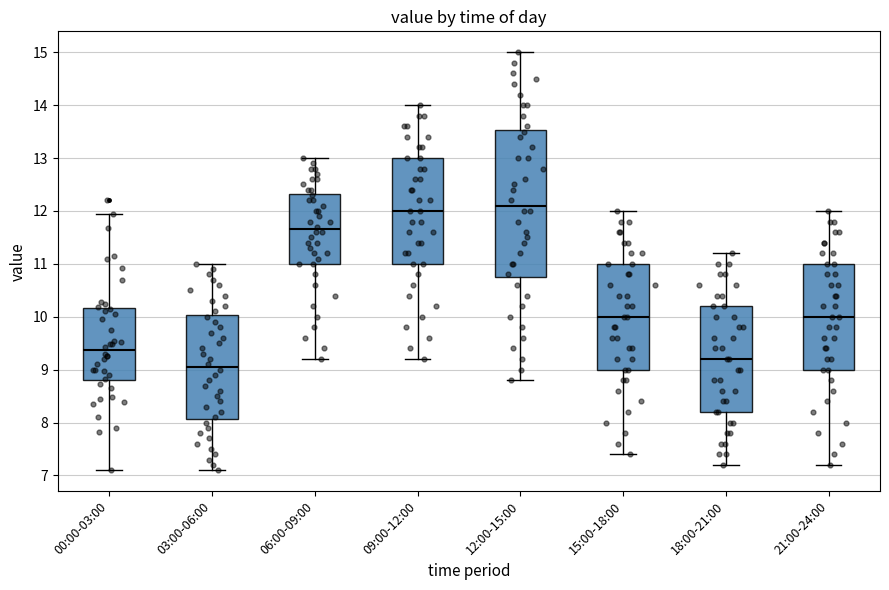

Reading left to right, transcribe this box plot: for each box, give where its median line is, the range the box spans, and where its two whiskers end, as read against the y-axis. The values are not printed on the chart, so give them approximately, as read against the axis.

00:00-03:00: median 9.4, box 8.8 to 10.2, whiskers 7.1 to 12.0
03:00-06:00: median 9.1, box 8.1 to 10.0, whiskers 7.1 to 11.0
06:00-09:00: median 11.7, box 11.0 to 12.3, whiskers 9.2 to 13.0
09:00-12:00: median 12.0, box 11.0 to 13.0, whiskers 9.2 to 14.0
12:00-15:00: median 12.1, box 10.8 to 13.5, whiskers 8.8 to 15.0
15:00-18:00: median 10.0, box 9.0 to 11.0, whiskers 7.4 to 12.0
18:00-21:00: median 9.2, box 8.2 to 10.2, whiskers 7.2 to 11.2
21:00-24:00: median 10.0, box 9.0 to 11.0, whiskers 7.2 to 12.0